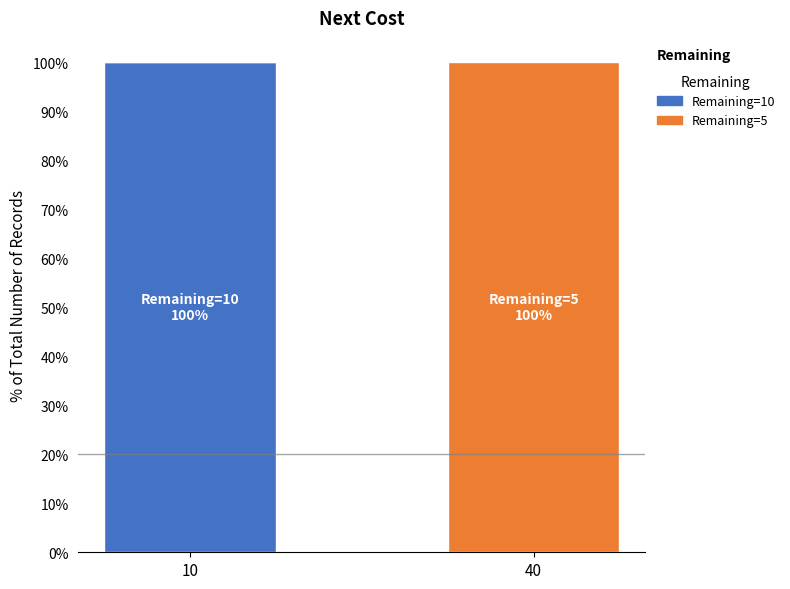

What is the maximum value for Remaining=10?

100